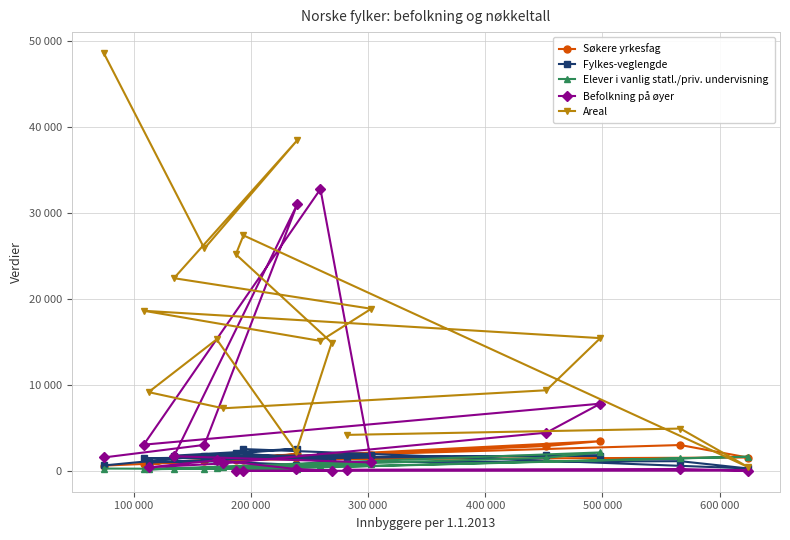

What is the difference between the maximum and minimum values in the Søkere yrkesfag series?

2842.0